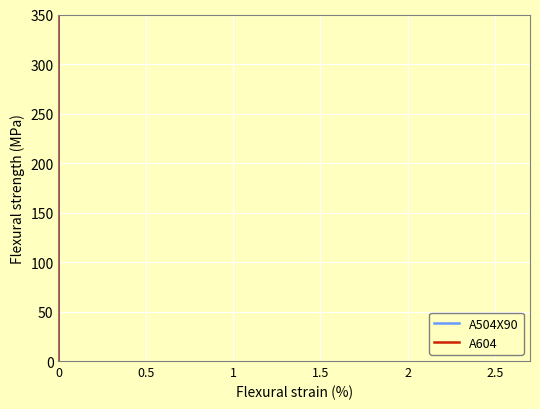

True or false: A604 has a value of 5146.8 at 9.

False